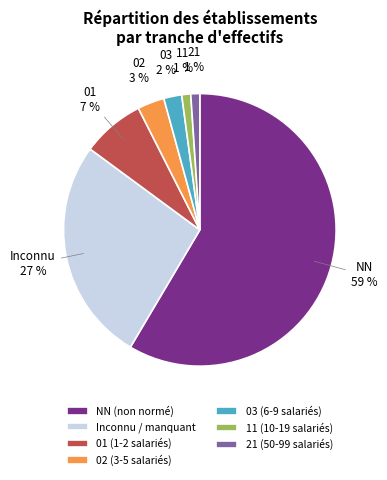

To the nearest percent, what is the average slice percentage?

14%